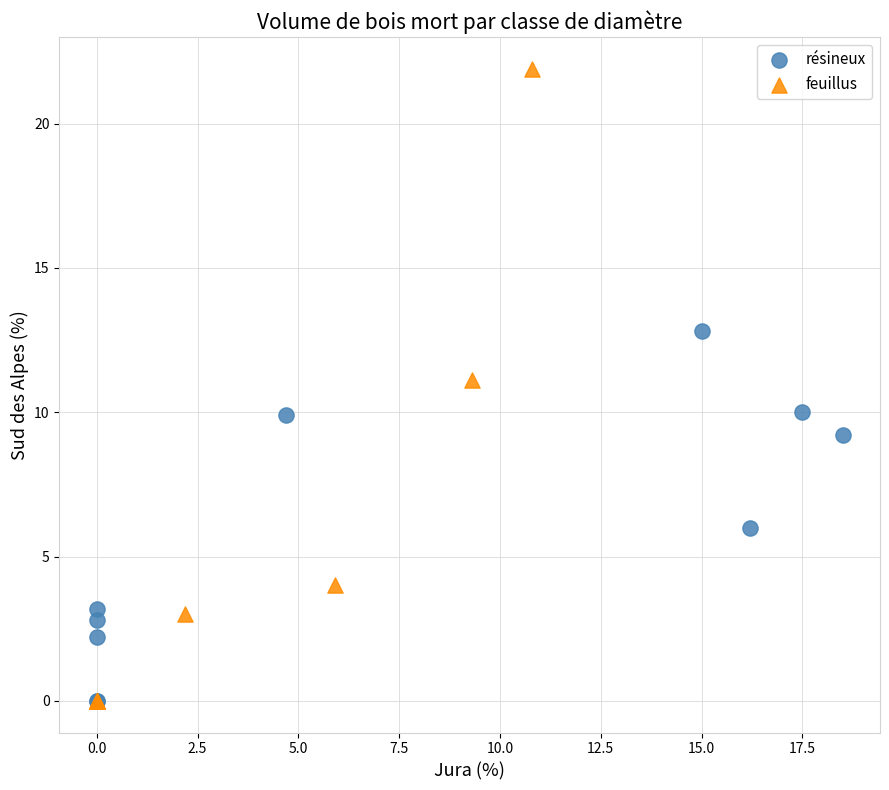

Which series has the widest spread of Y values?

feuillus